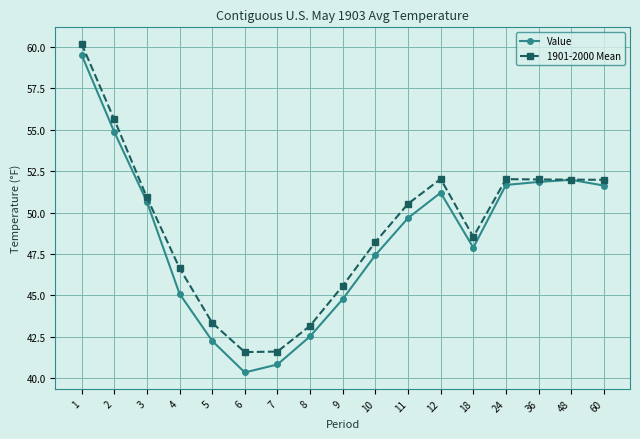

What is the spread (max minus min) of values at 8?

0.6